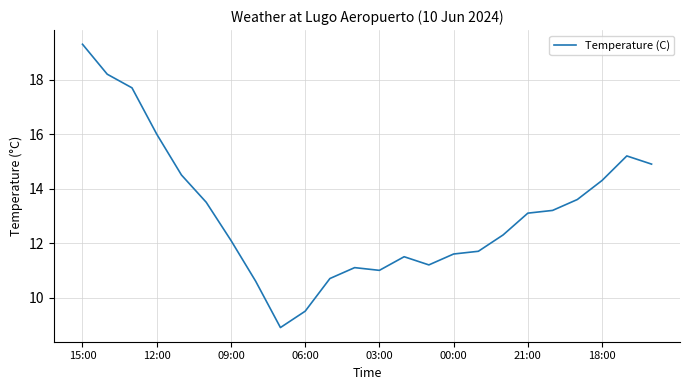

Count the number of data series in this chart.

1